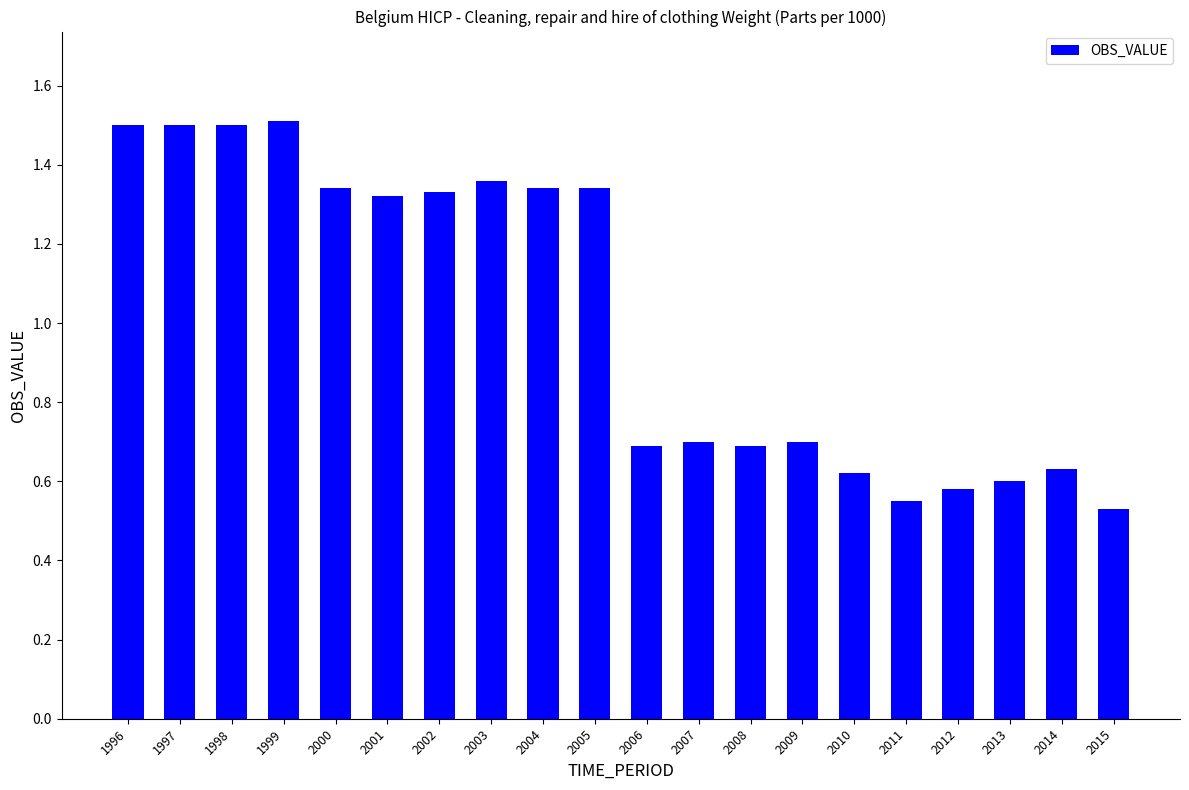

What is the value of the 13th bar from the left?

0.7